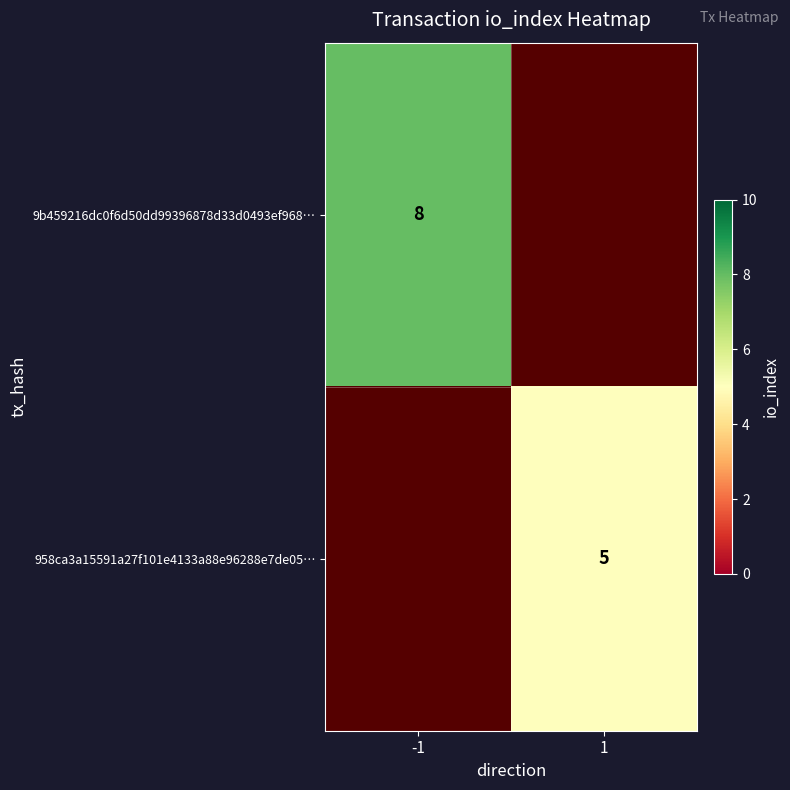

Count the number of categories in the chart.

2